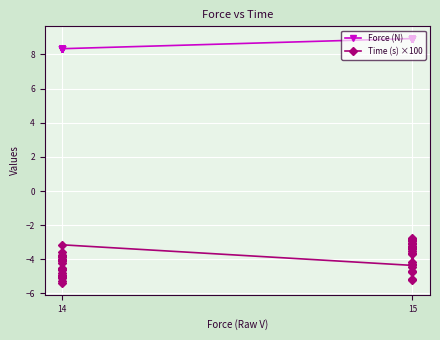

What is the difference between the second highest and minimum values in the Time (s) ×100 series?

2.5